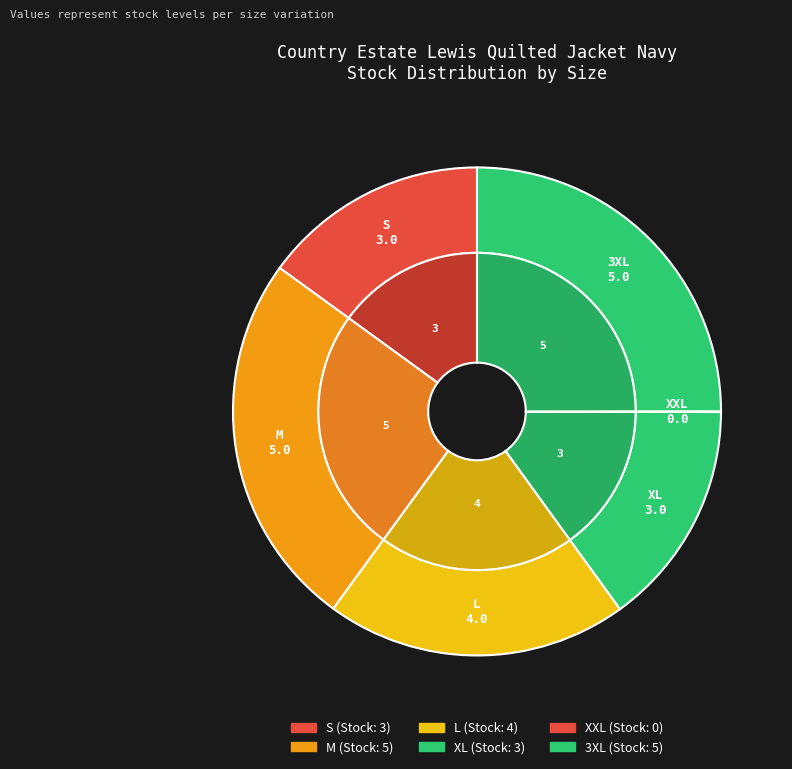

Does L account for over 50% of the chart?

No